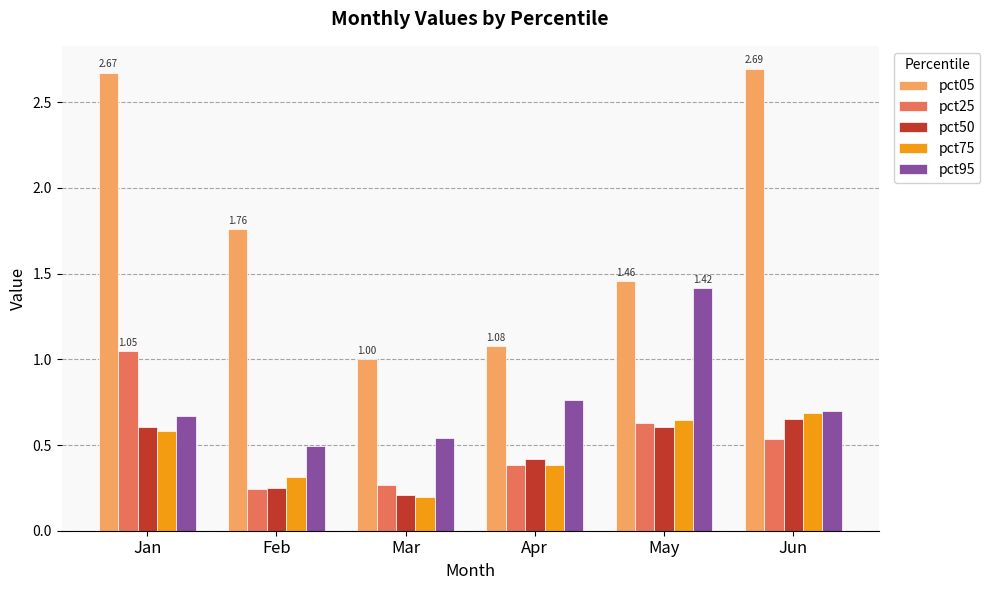

Which series has the largest total across all categories?

pct05